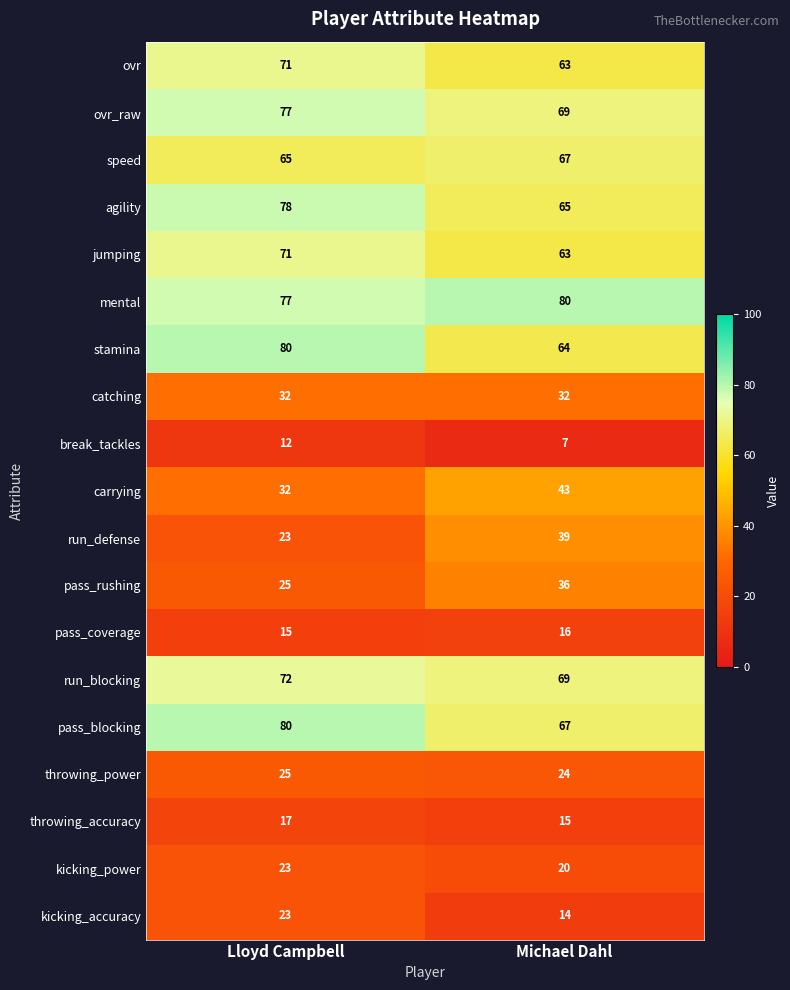

What value does the ovr series have at Michael Dahl?

63